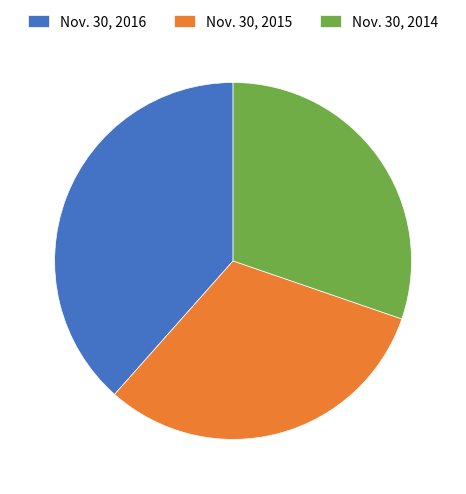

Combined, do Nov. 30, 2015 and Nov. 30, 2016 account for over 50%?

Yes